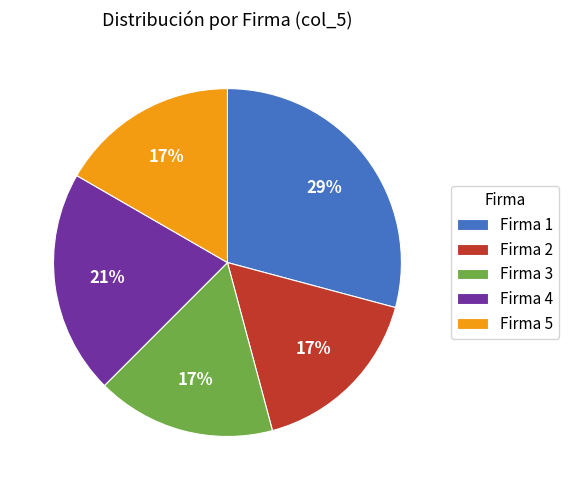

To the nearest percent, what is the average slice percentage?

20%